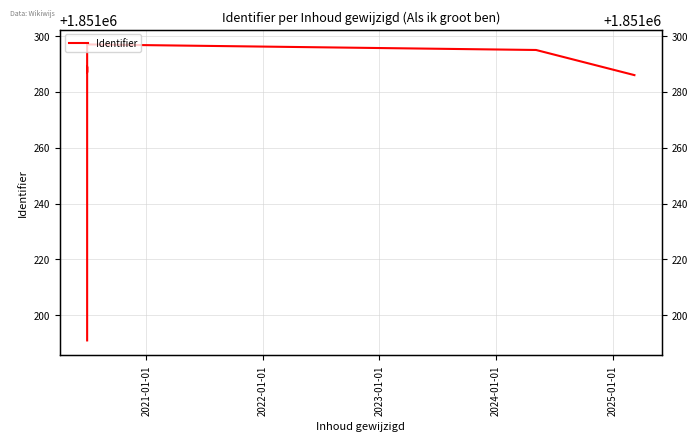

What is the sum of all values?

14810031